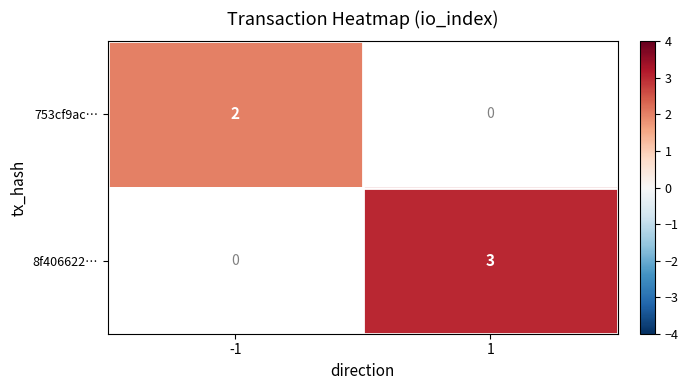

At how many categories does at least one series exceed 2?

1